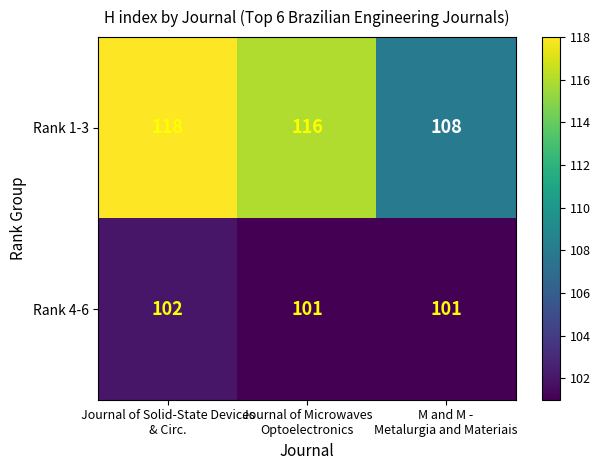

Which series has the largest total across all categories?

Rank 1-3